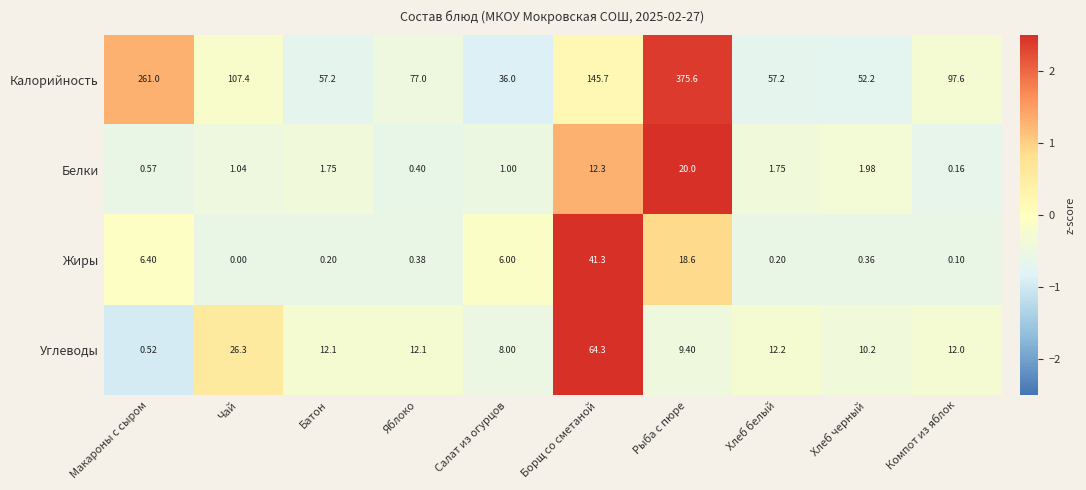

Which category has the highest value in the Углеводы series?

Борщ со сметаной